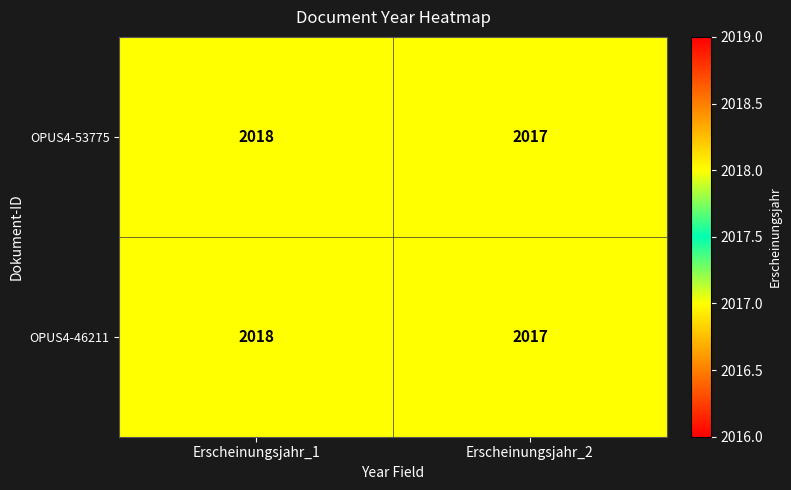

List the labels in order of OPUS4-46211 value, largest first.

Erscheinungsjahr_1, Erscheinungsjahr_2